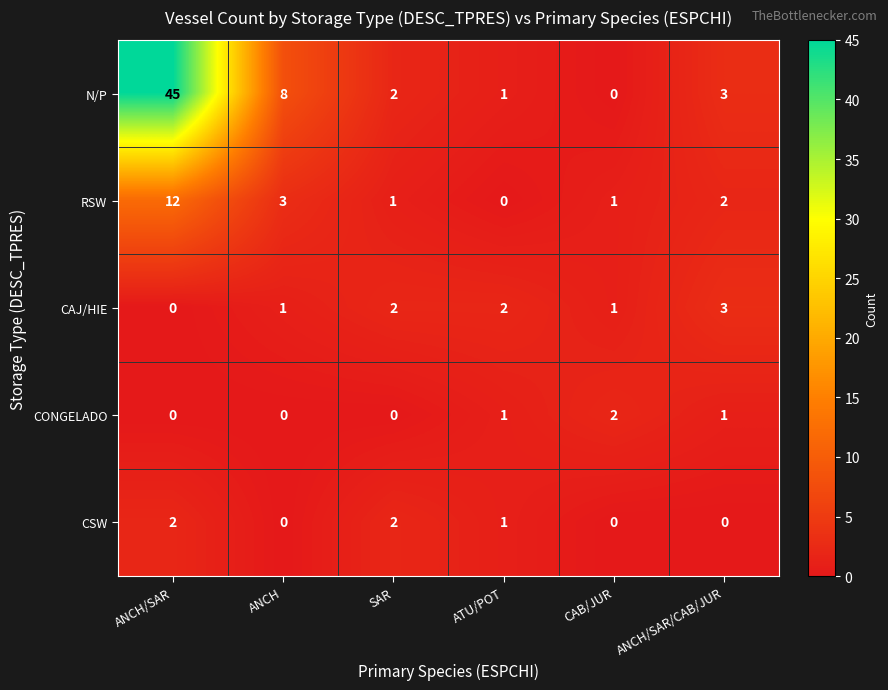

What is the average value of the N/P series?

10